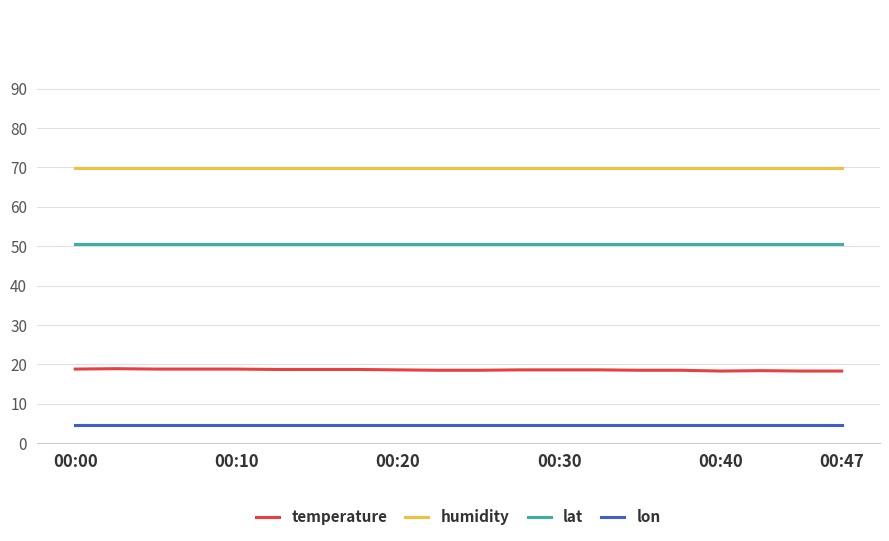

True or false: lat and lon cross at least once.

False